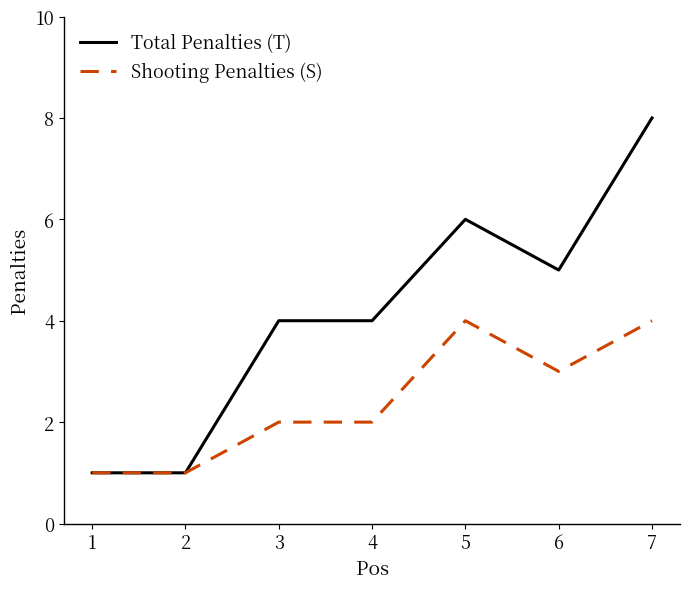

Which category has the highest value in the Total Penalties (T) series?

7